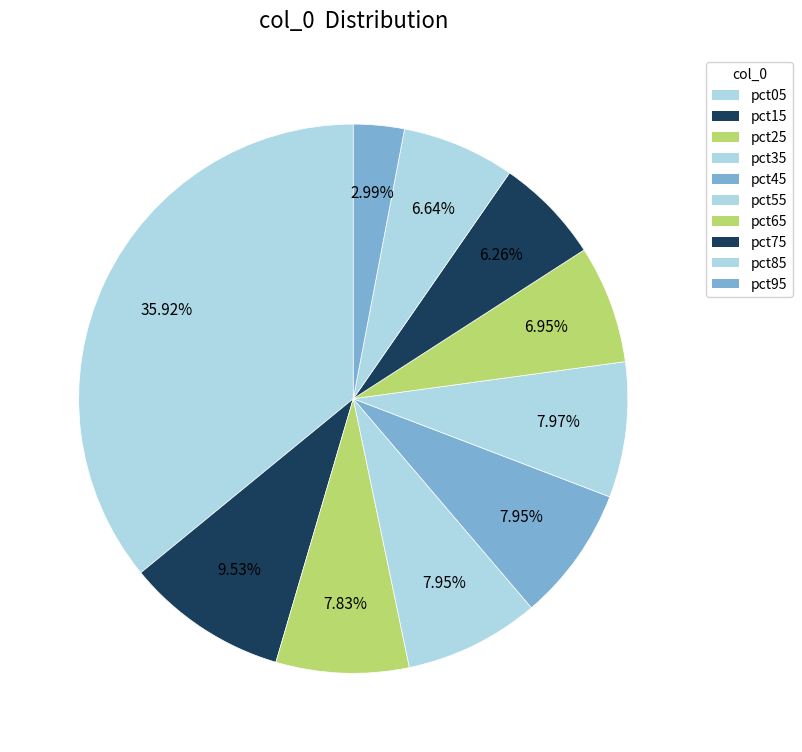

Combined, do pct25 and pct35 account for over 50%?

No